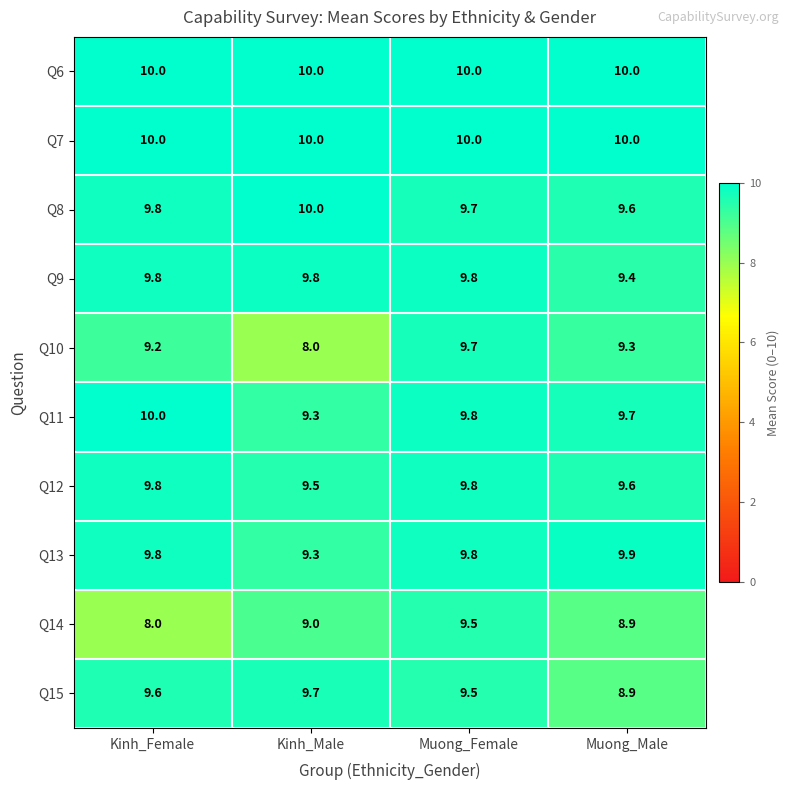

Which category has the lowest value in the Q13 series?

Kinh_Male